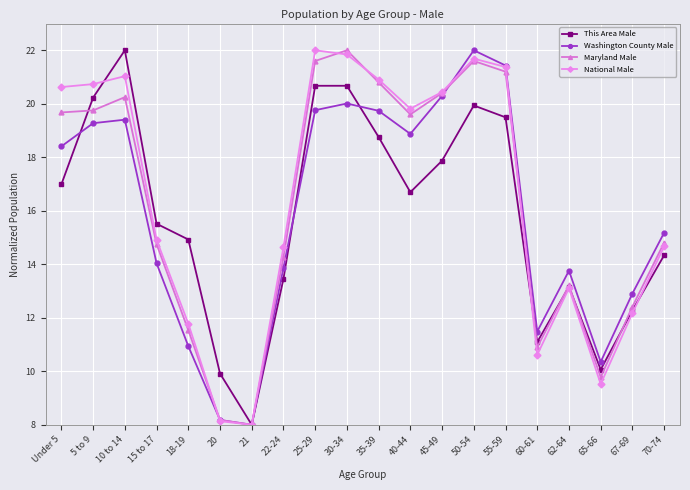

Between which two adjacent categories do This Area Male and Maryland Male first intersect?

Under 5 and 5 to 9